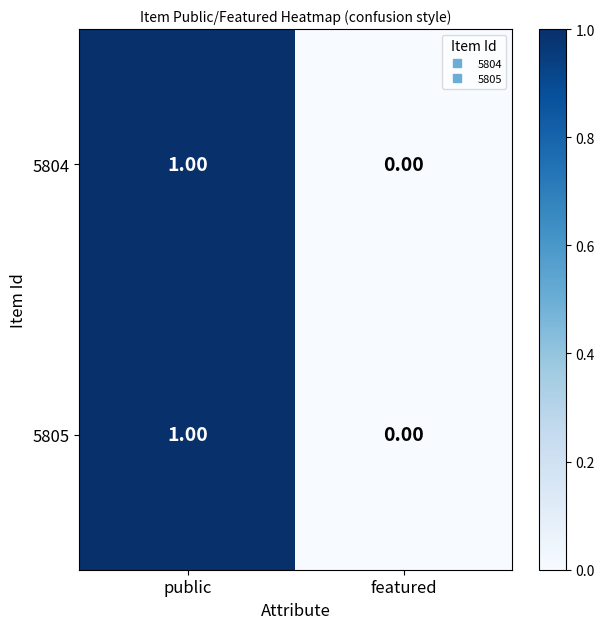

At which category is the sum across all series the highest?

public